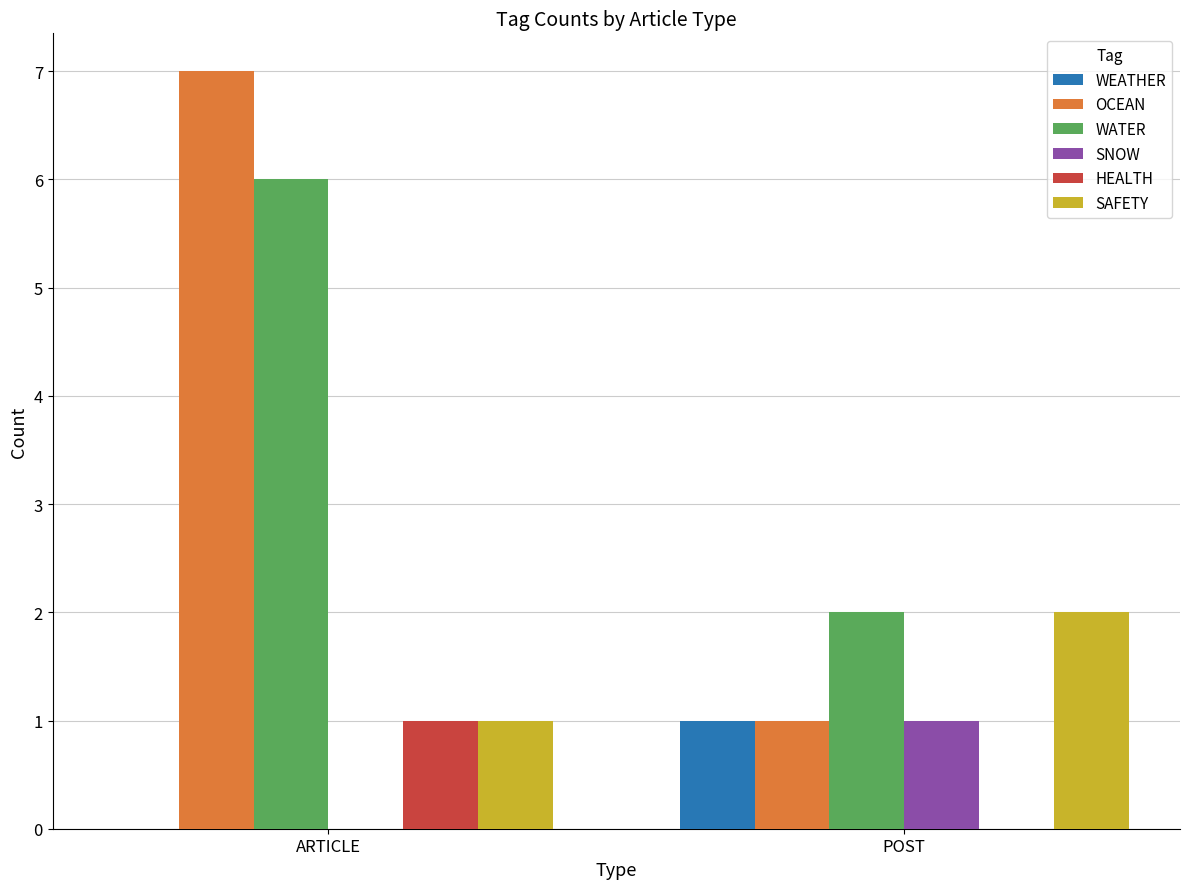

Are the bars horizontal?

No